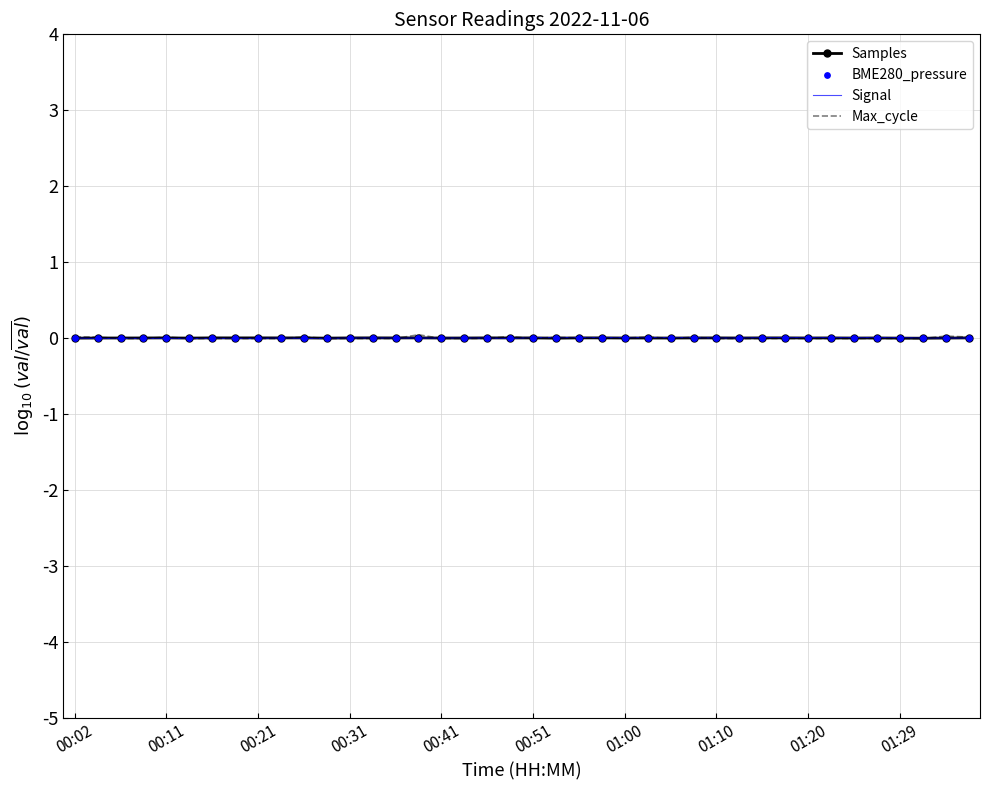

Which series has the largest Y range (max minus min)?

Max_cycle